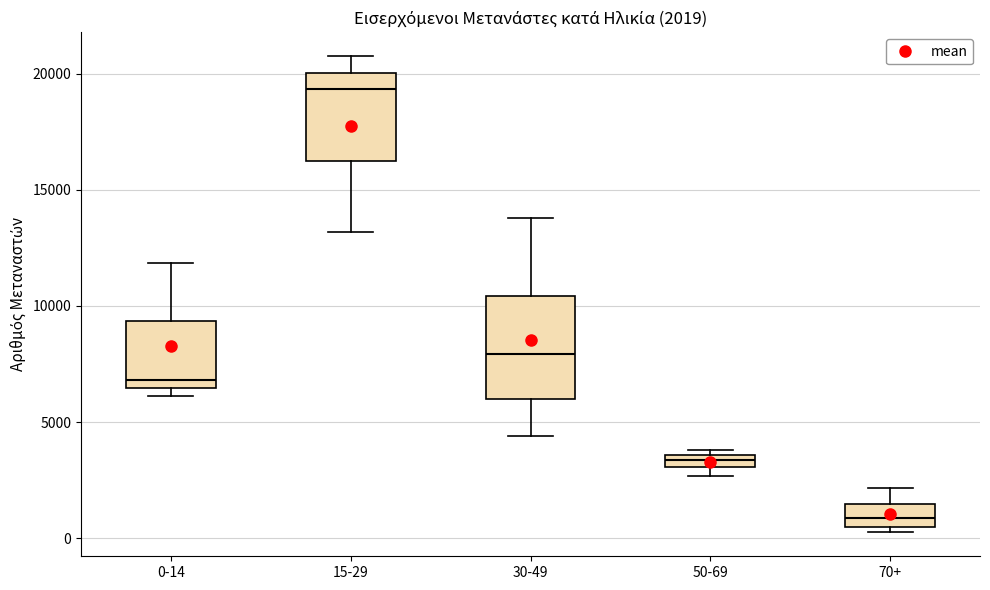

Comparing the boxes themselves (not the whiskers), which one is the tallest?

30-49